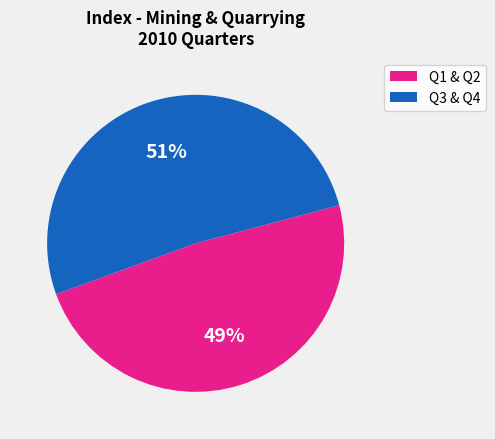

To the nearest percent, what is the average slice percentage?

50%